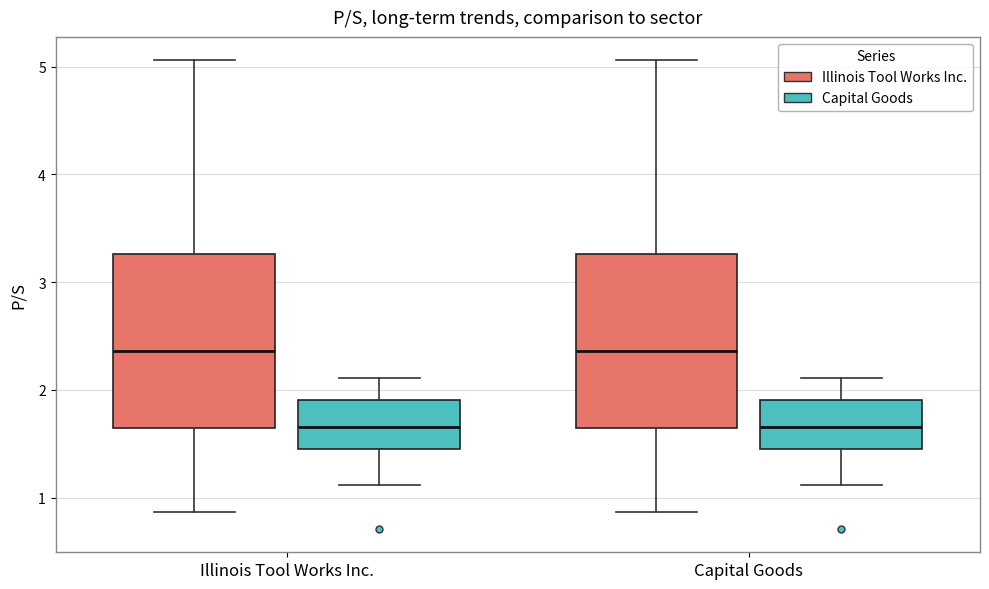

Reading left to right, read every box against the y-axis: the position of its median line, the range the box covers, and the ends of its whiskers. The values are not printed on the chart, so give them approximately, as read against the axis.

Illinois Tool Works Inc. (Illinois Tool Works Inc.): median 2.4, box 1.7 to 3.3, whiskers 0.9 to 5.1
Illinois Tool Works Inc. (Capital Goods): median 1.7, box 1.5 to 1.9, whiskers 1.1 to 2.1
Capital Goods (Illinois Tool Works Inc.): median 2.4, box 1.7 to 3.3, whiskers 0.9 to 5.1
Capital Goods (Capital Goods): median 1.7, box 1.5 to 1.9, whiskers 1.1 to 2.1